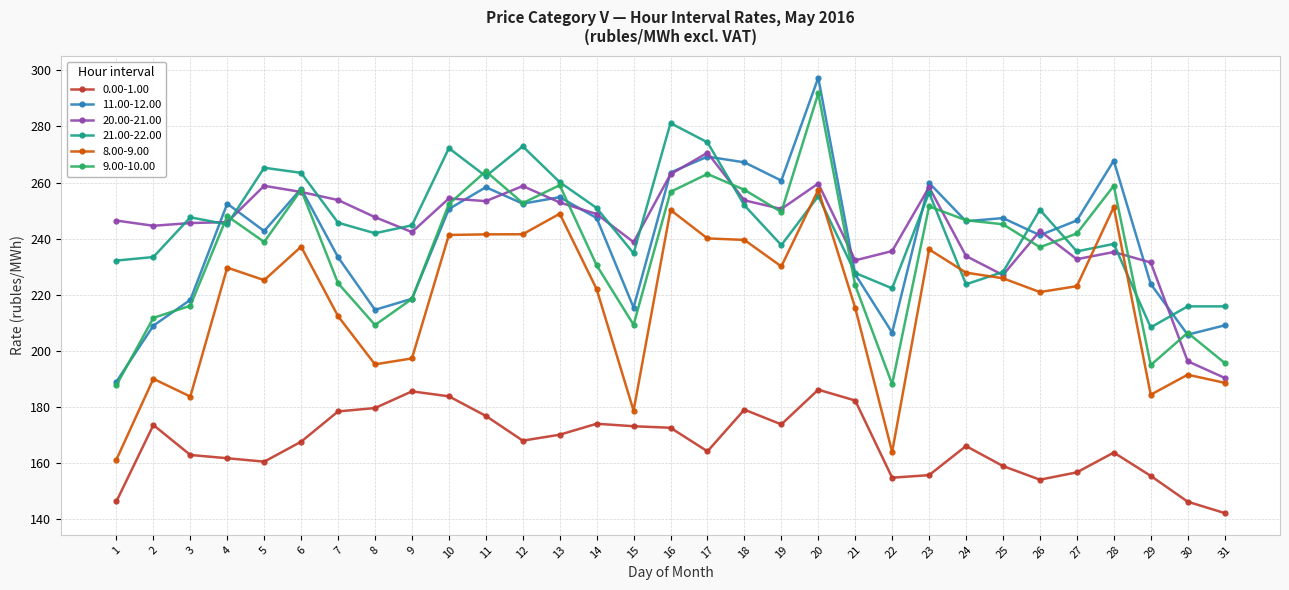

How many lines are shown in the chart?

6